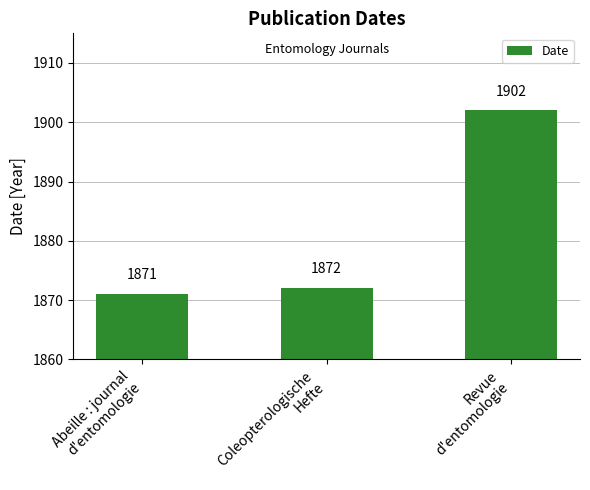

The value at Coleopterologische
Hefte is 2805. True or false?

False